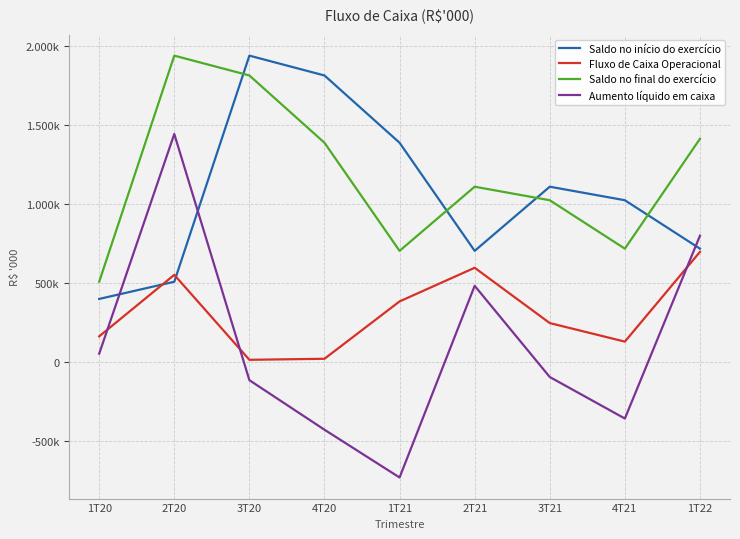

True or false: Saldo no início do exercício has more than 1 interior local peaks.

True